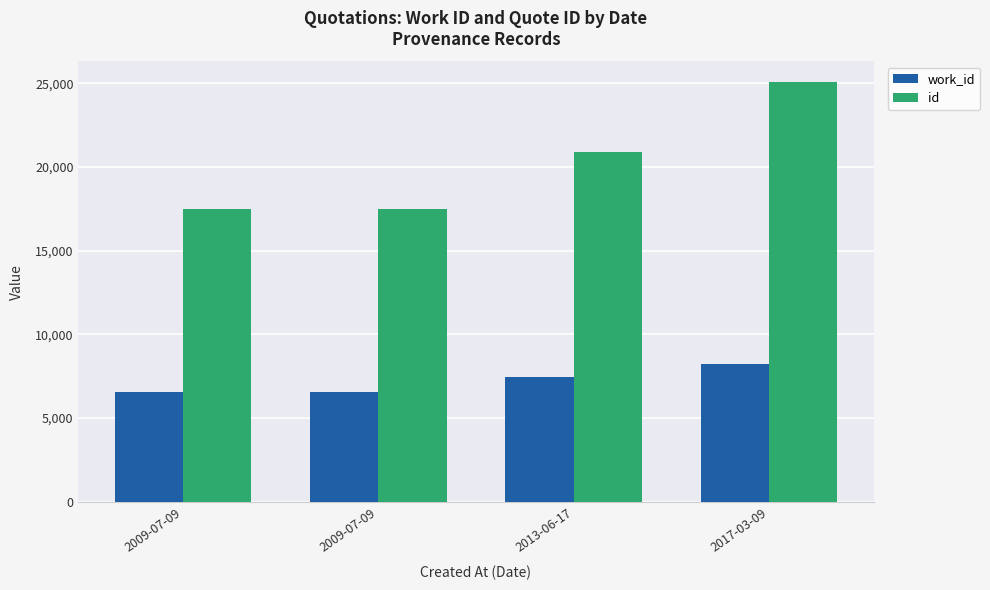

What are all the series names shown in the legend?

work_id, id